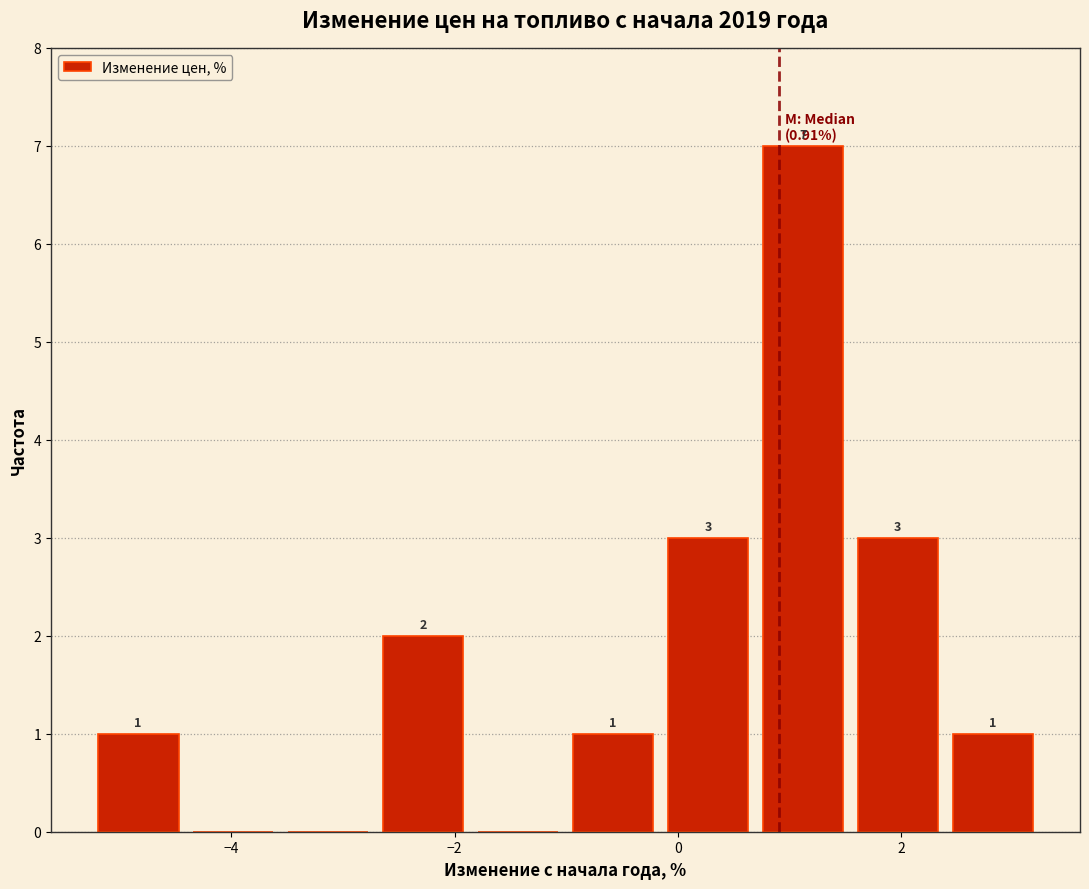

Which range on the x-axis has the tallest bar?

0.8 to 1.6